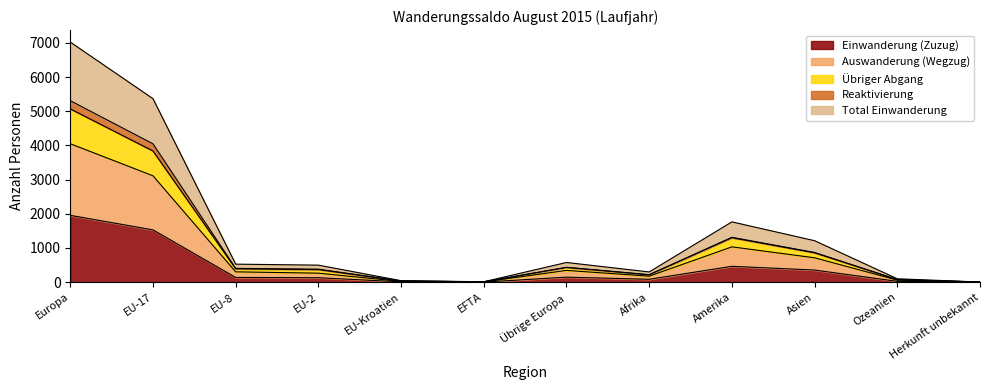

What position from the left is Europa?

1